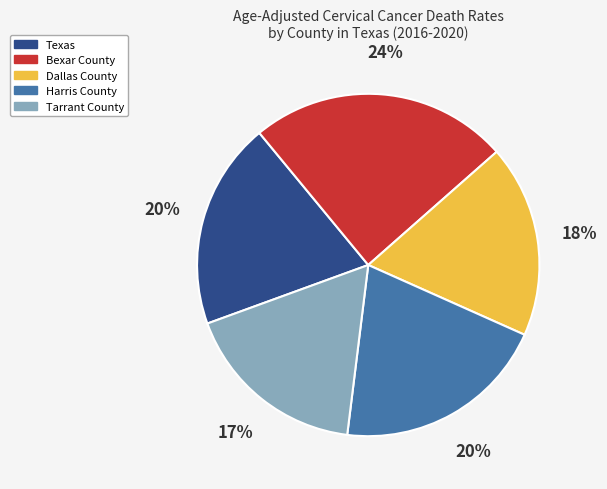

What percentage is the Dallas County slice, to the nearest percent?

18%